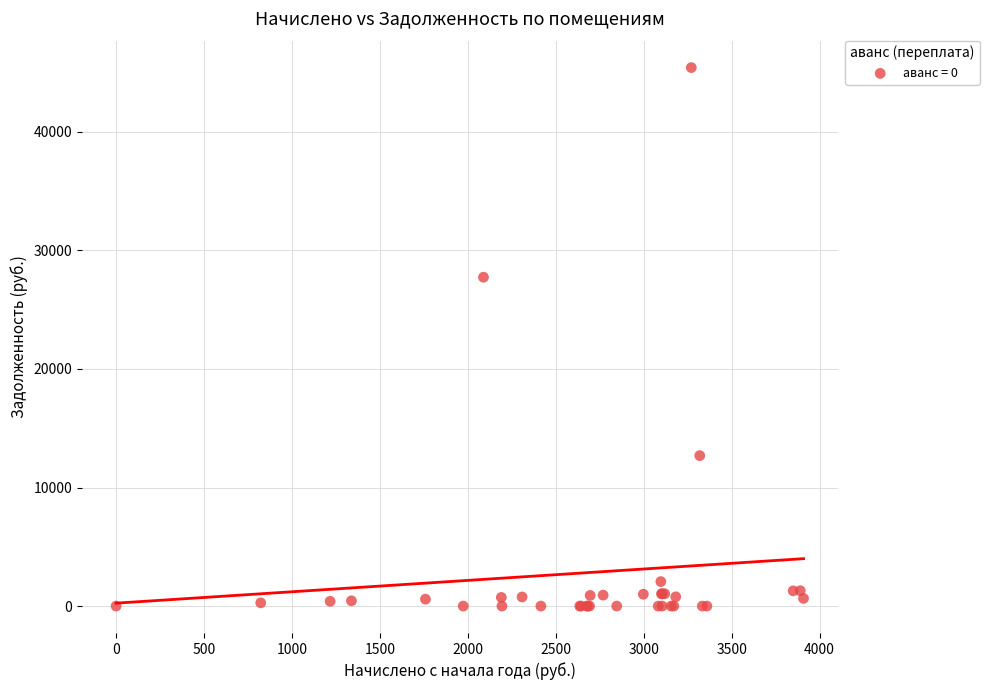

What Y value in the scatter plot is closest to 22708?

27736.3